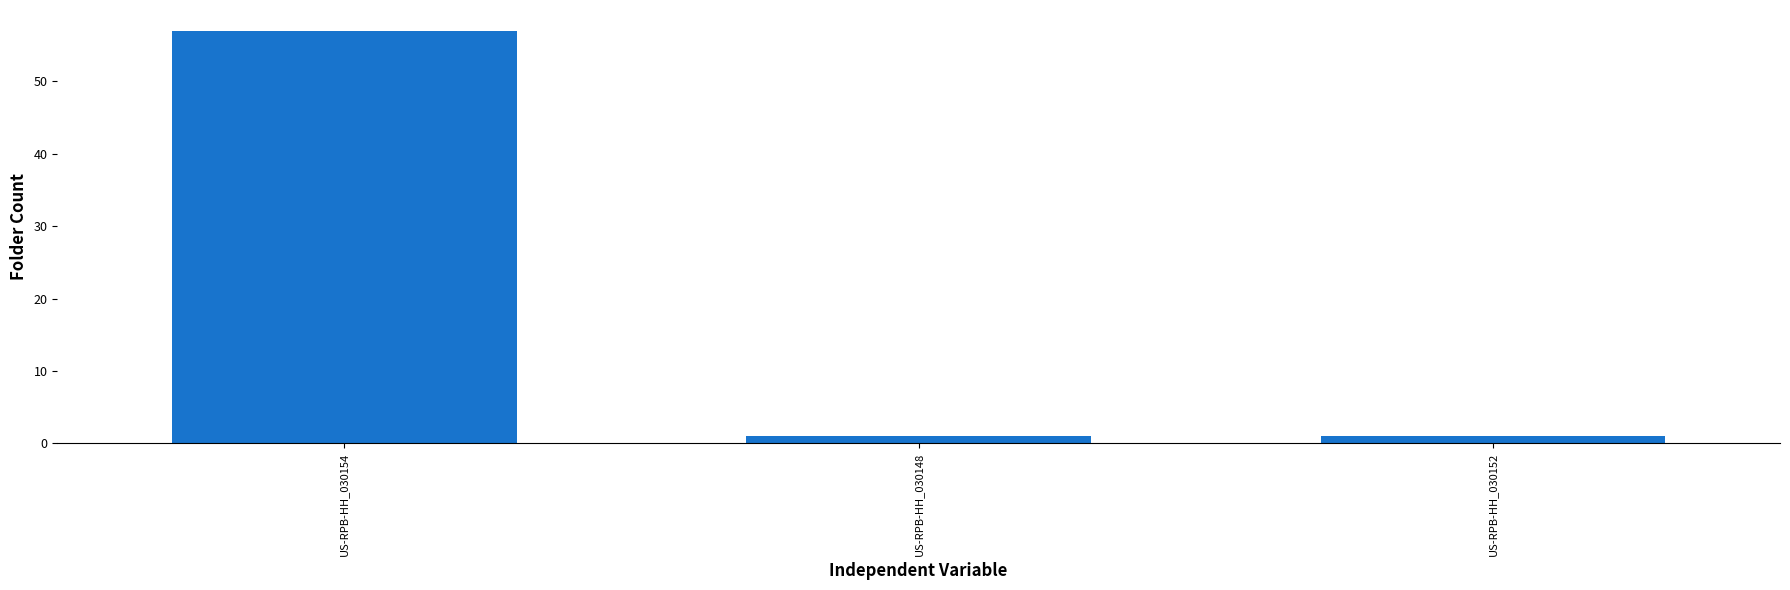

Which has a higher value, US-RPB-HH_030152 or US-RPB-HH_030154?

US-RPB-HH_030154